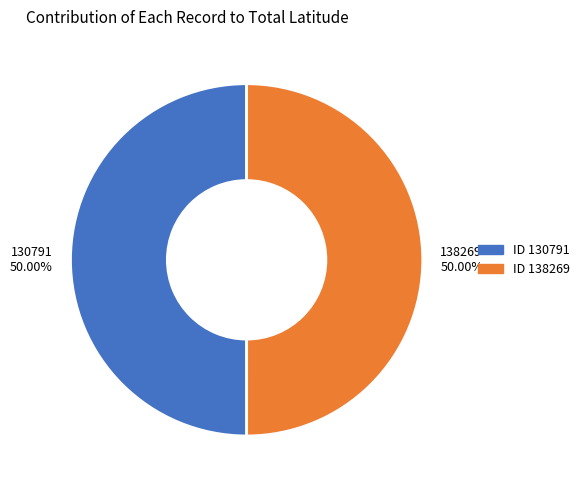

To the nearest percent, what is the combined percentage of 138269 and 130791?

100%